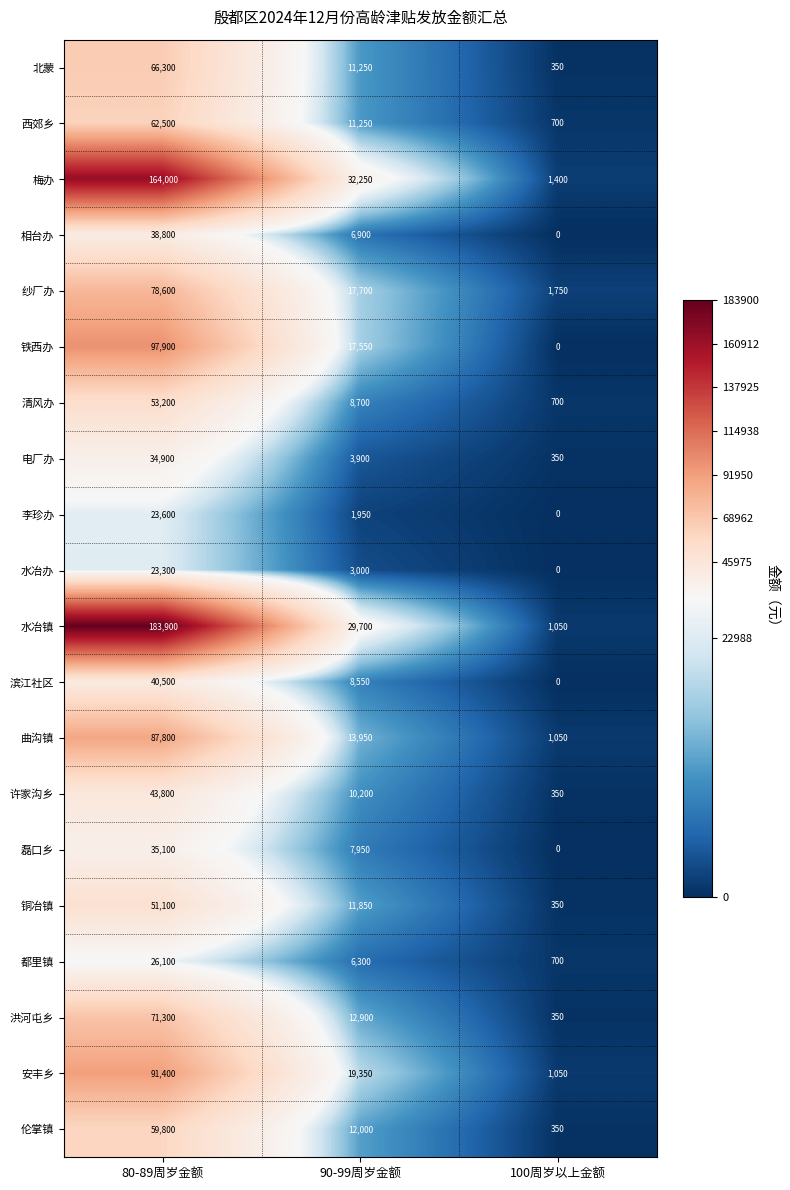

What is the total value across all series at 100周岁以上金额?

10500